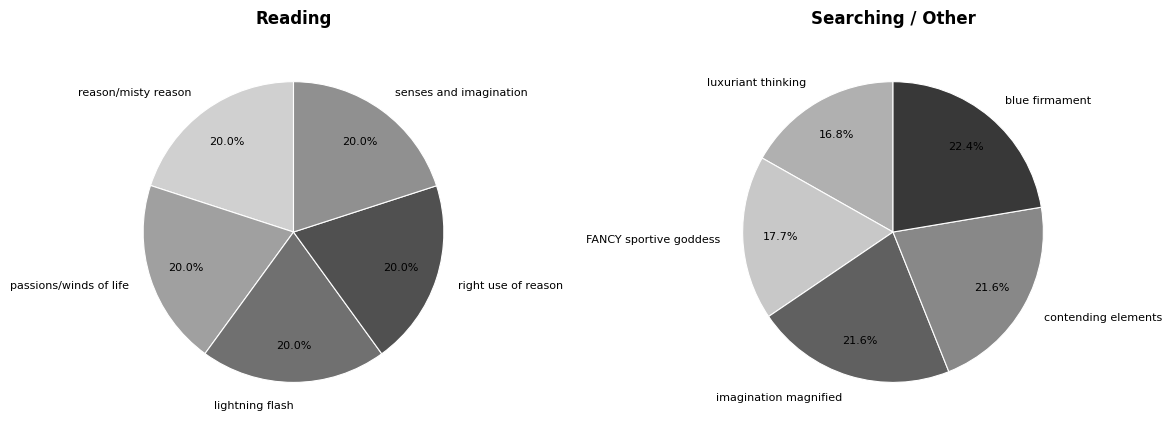

How many segments does this pie chart have?

10